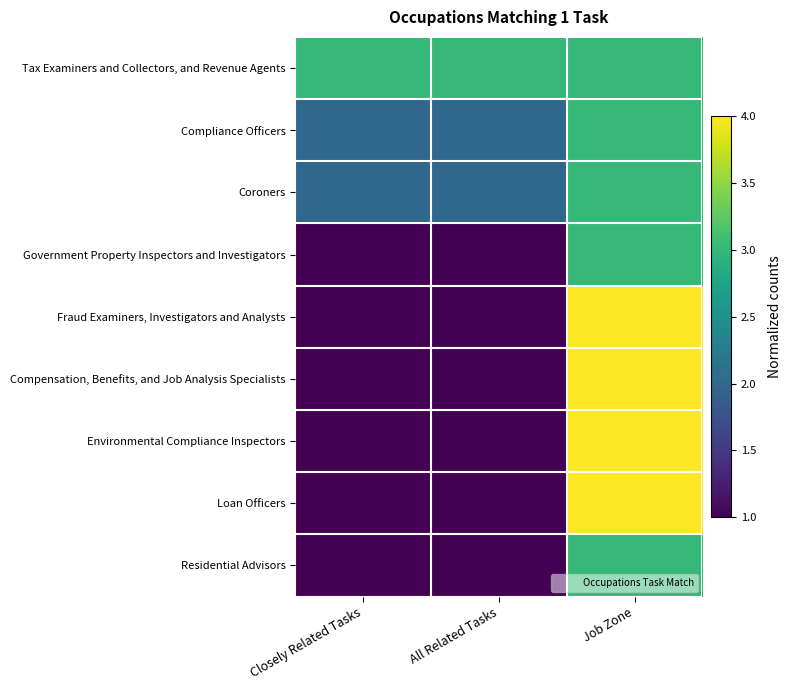

At how many categories does at least one series exceed 1?

3